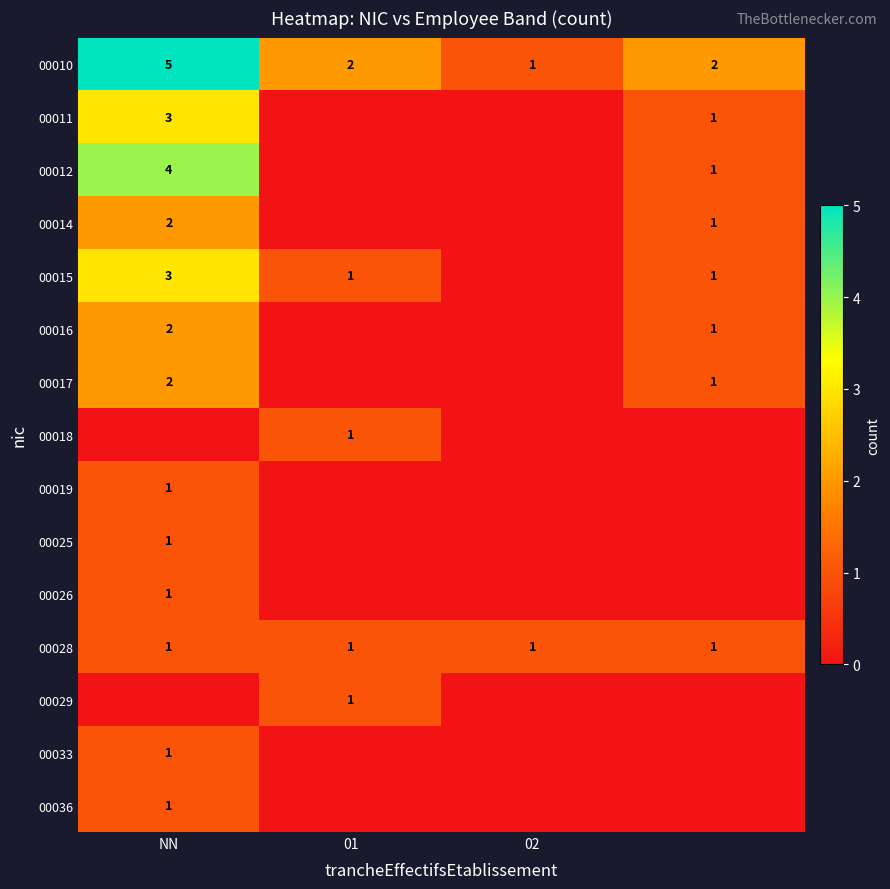

At which label does 00010 first exceed 2?

NN